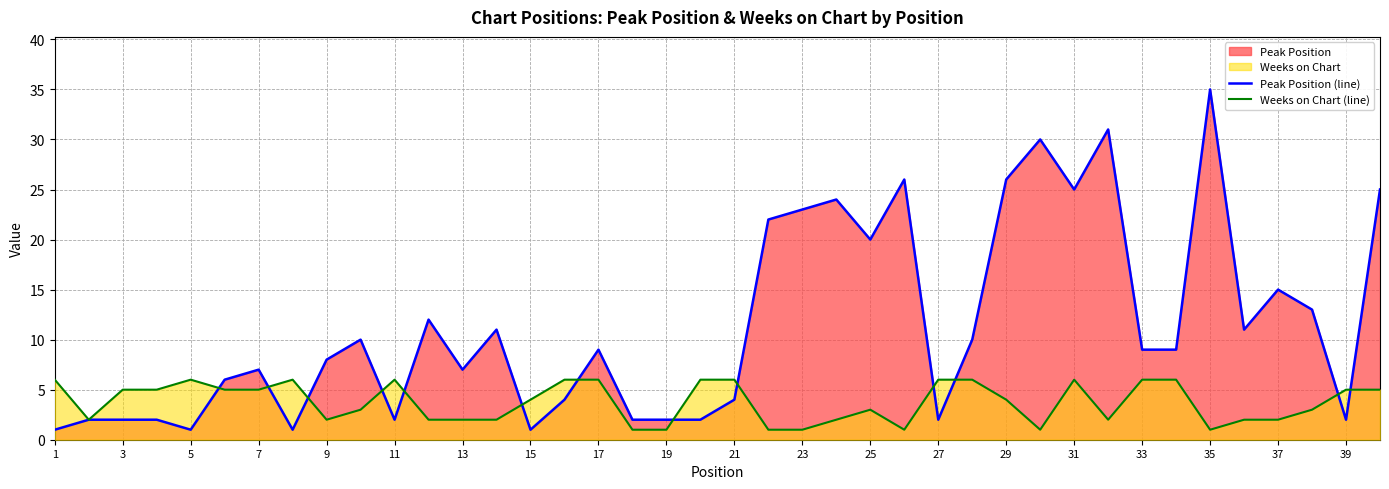

Does the chart have visible grid lines?

Yes